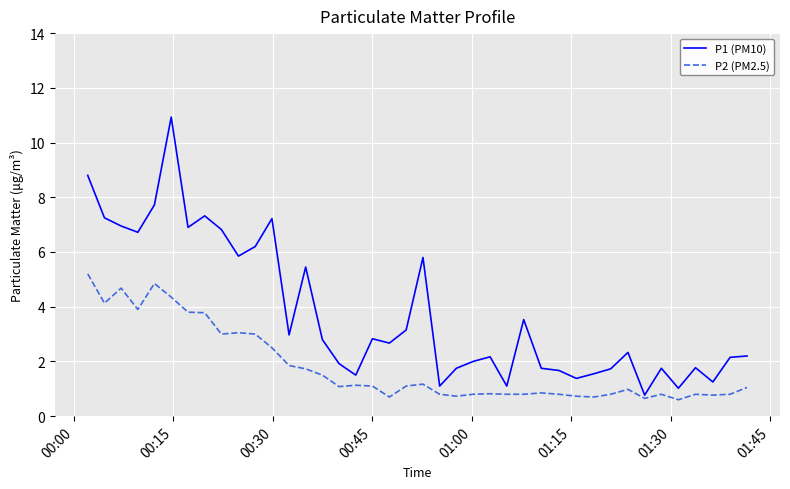

What is the smallest value displayed?

0.6